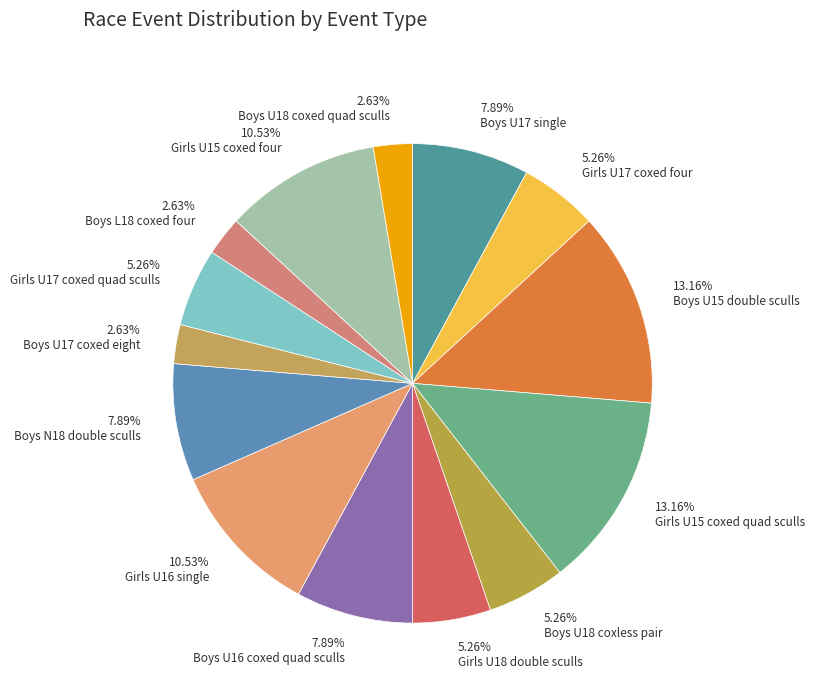

Is there any slice that represents more than half of the pie?

No